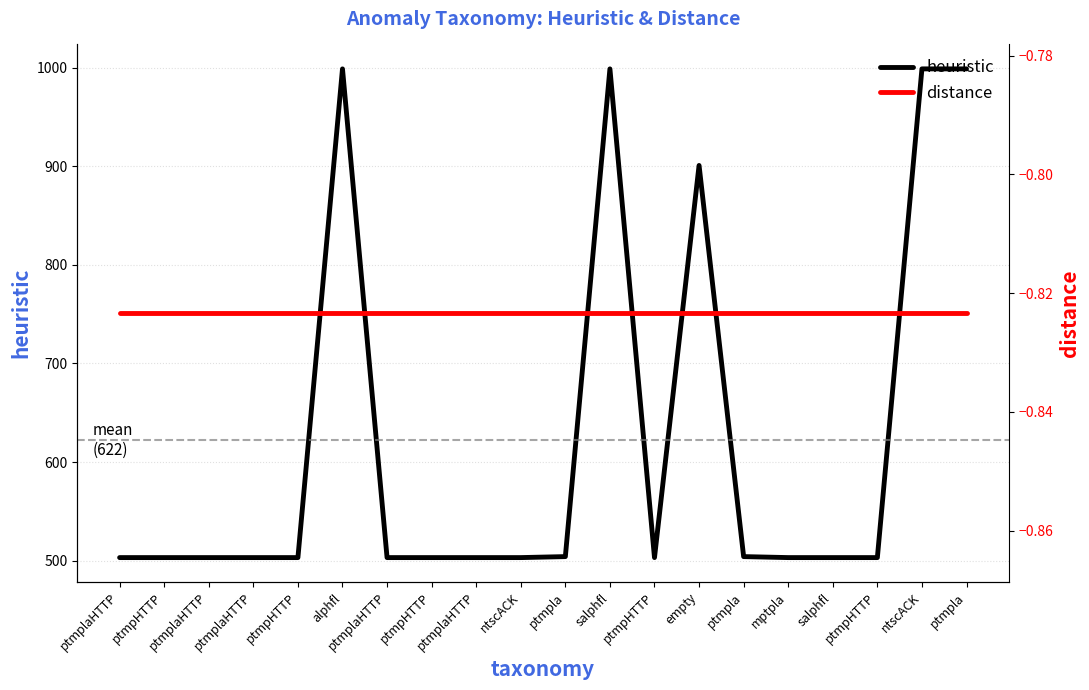

What is the total value across all series at ptmpHTTP?

502.2